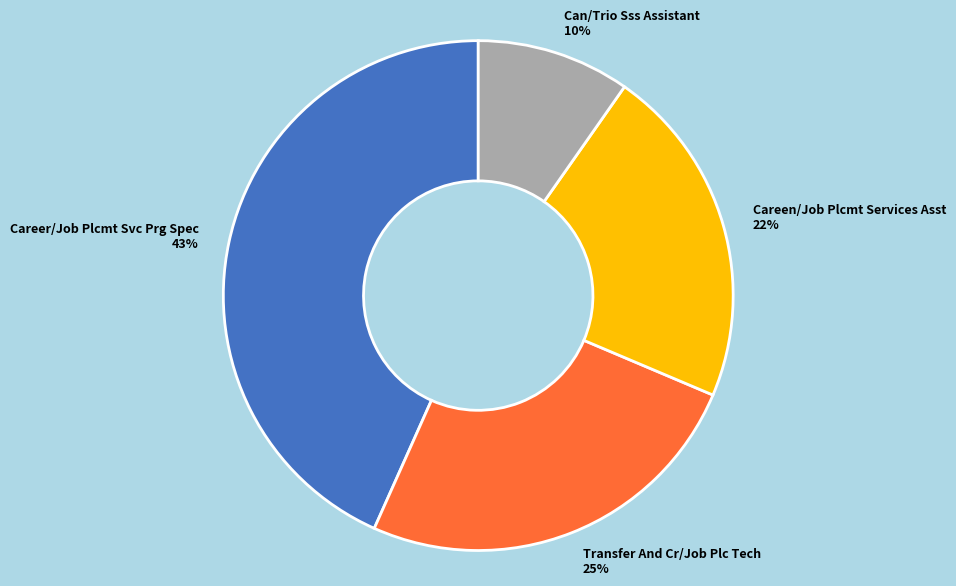

To the nearest percent, what percentage of the pie is Career/Job Plcmt Svc Prg Spec?

43%